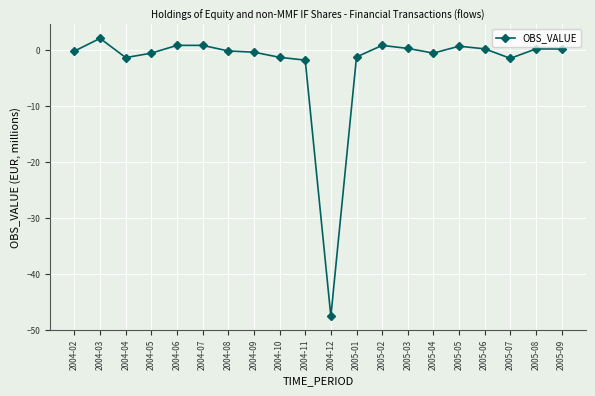

What is the difference between the maximum and minimum values?

49.7